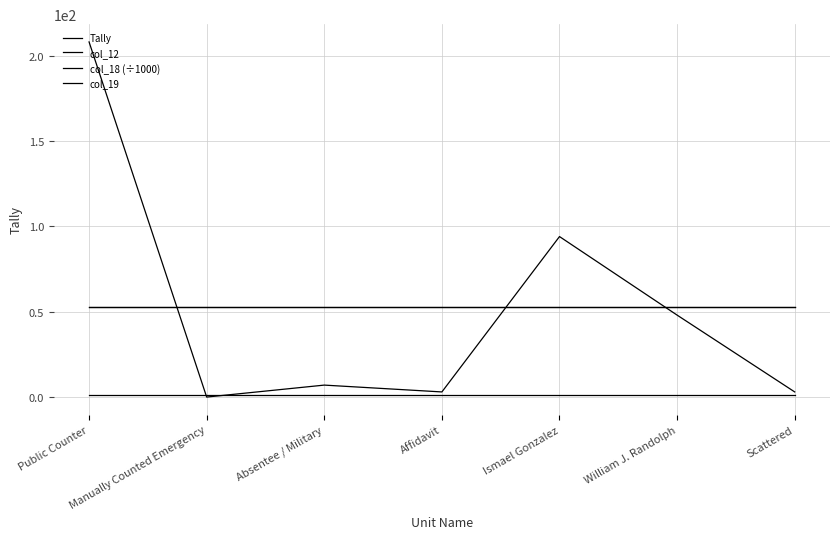

Which has a higher value, Absentee / Military or Affidavit?

Absentee / Military